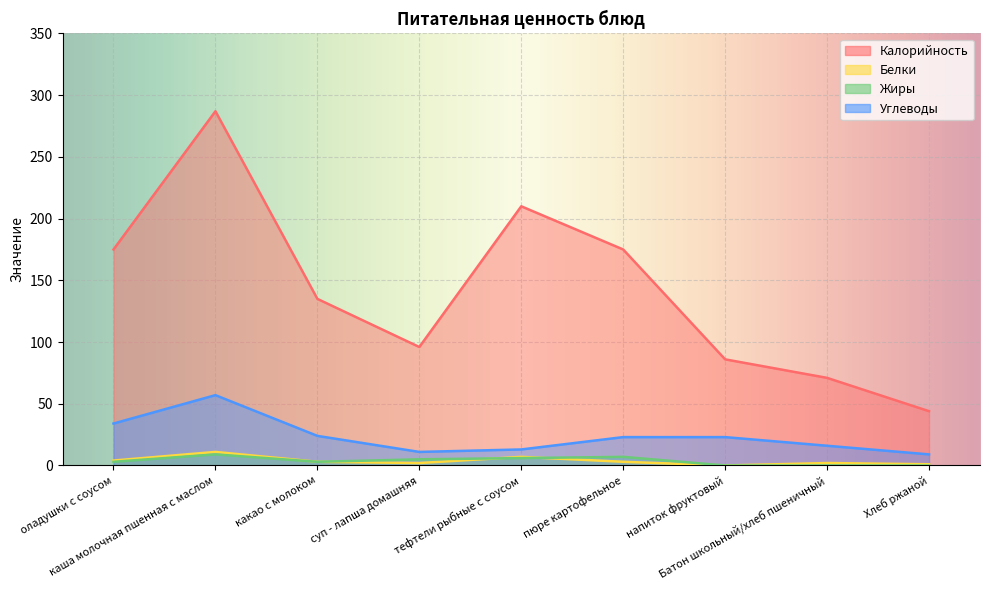

How many positive values does the Белки series have?

8